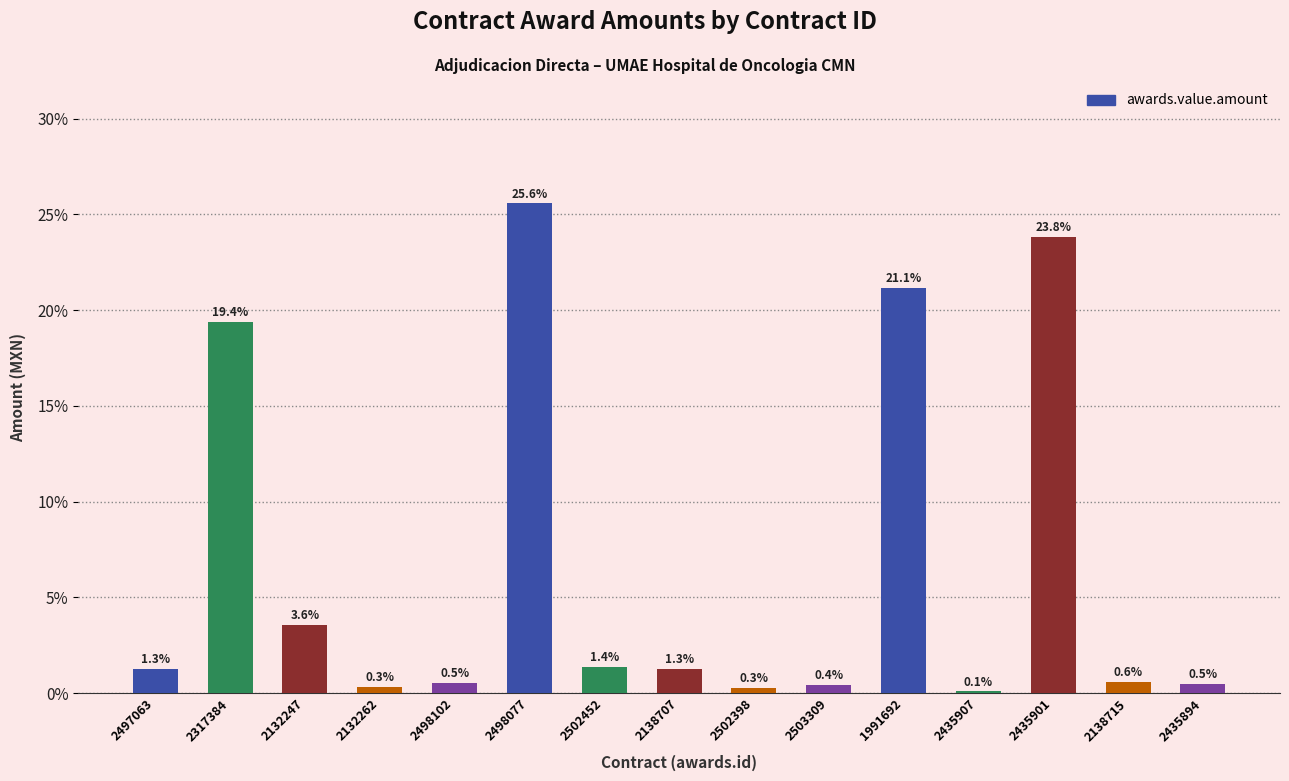

Reading right to left, transcribe all the data shown in this chart.

2435894=0.5	2138715=0.6	2435901=23.8	2435907=0.1	1991692=21.1	2503309=0.4	2502398=0.3	2138707=1.3	2502452=1.4	2498077=25.6	2498102=0.5	2132262=0.3	2132247=3.6	2317384=19.4	2497063=1.3